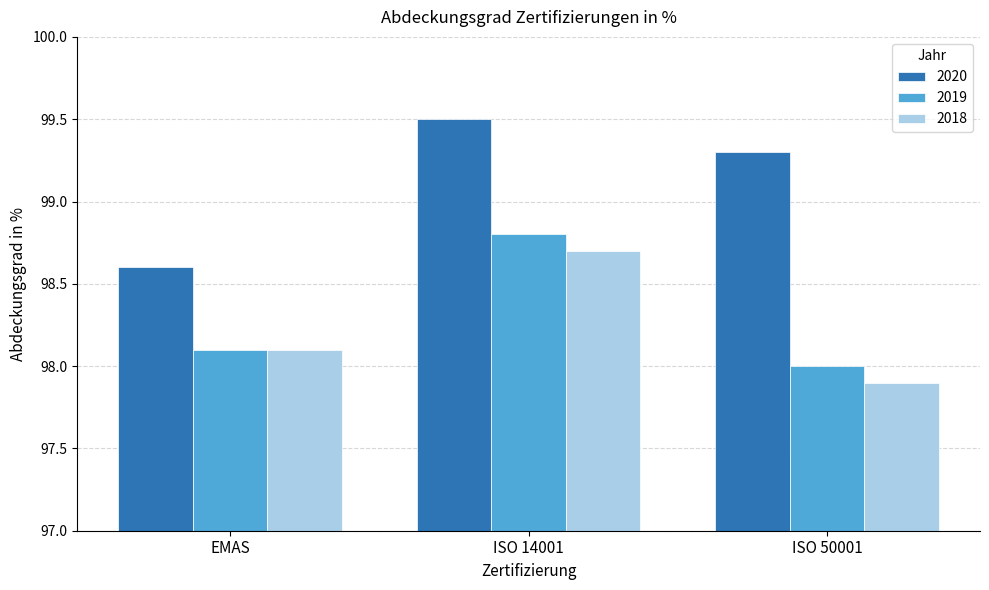

What is the average value of the 2020 series?

99.1